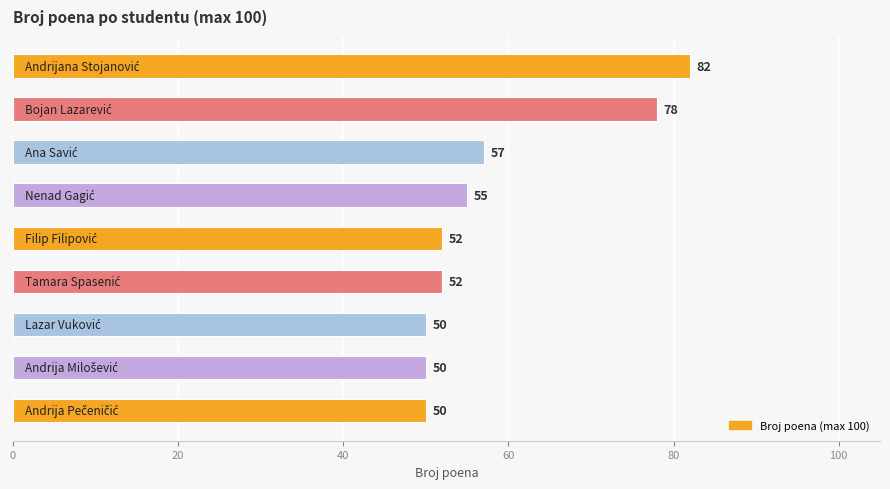

Does the chart contain stacked bars?

No